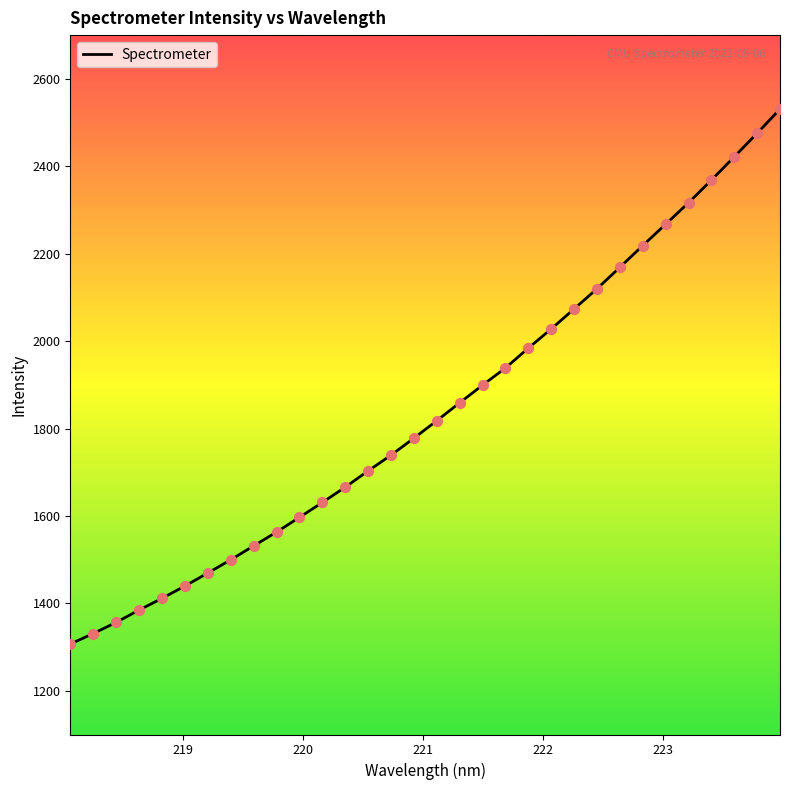

What is the difference between the maximum and minimum values?

1223.8